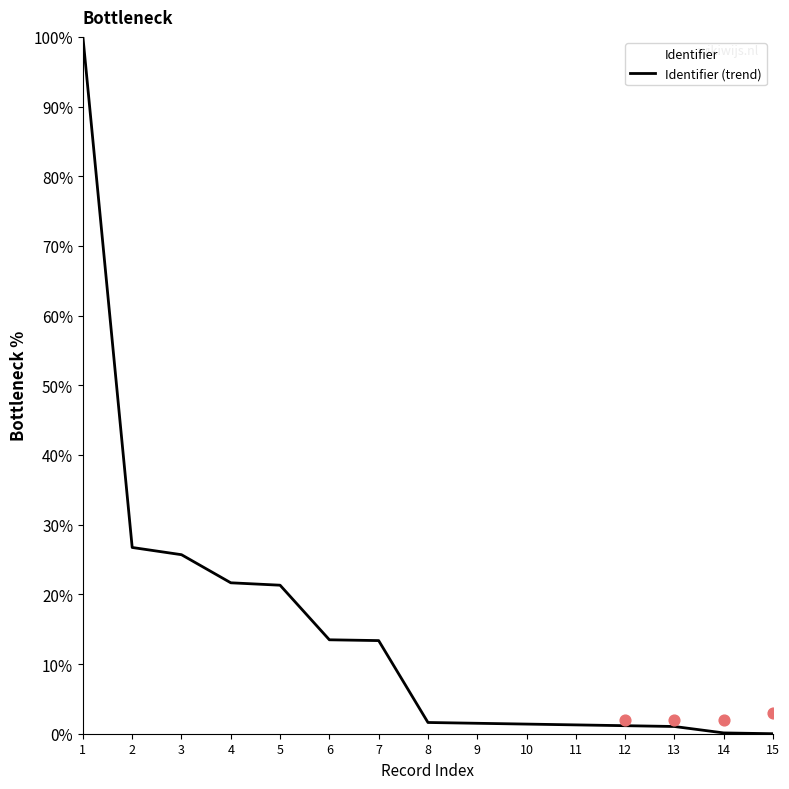

Between 8 and 12, which is larger?

8